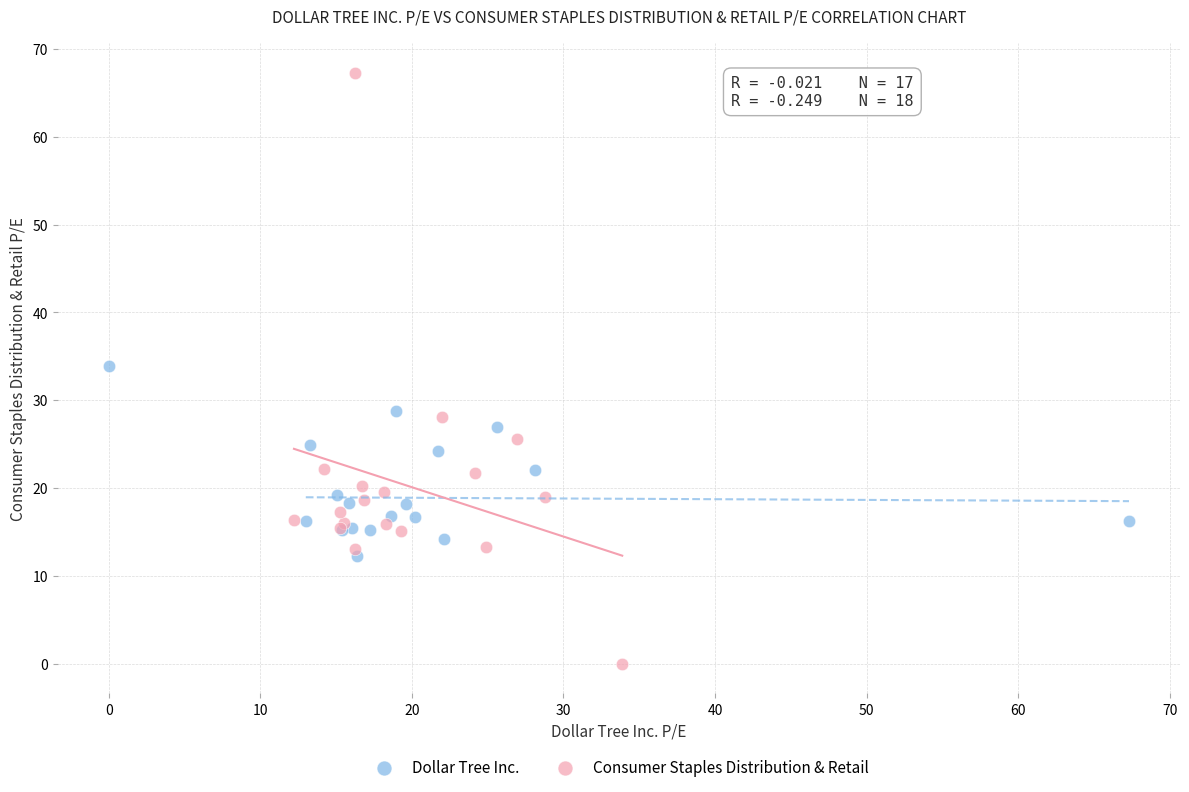

Which series reaches the maximum Y coordinate?

Consumer Staples Distribution & Retail